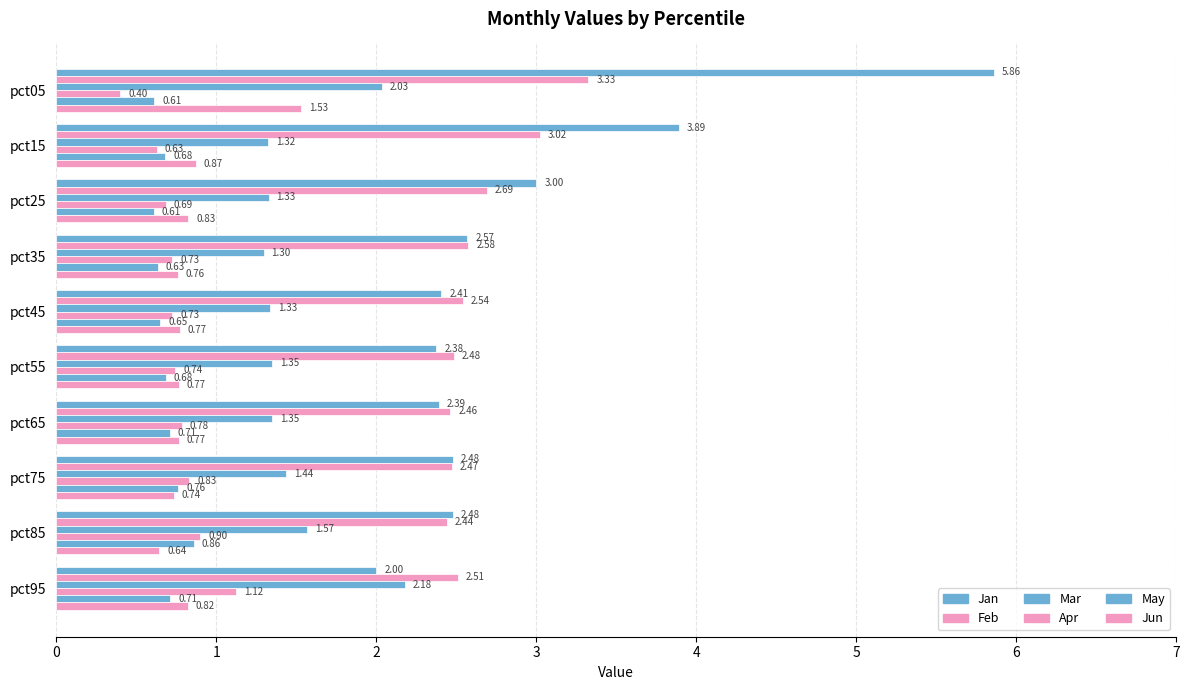

Count the number of data series in this chart.

6